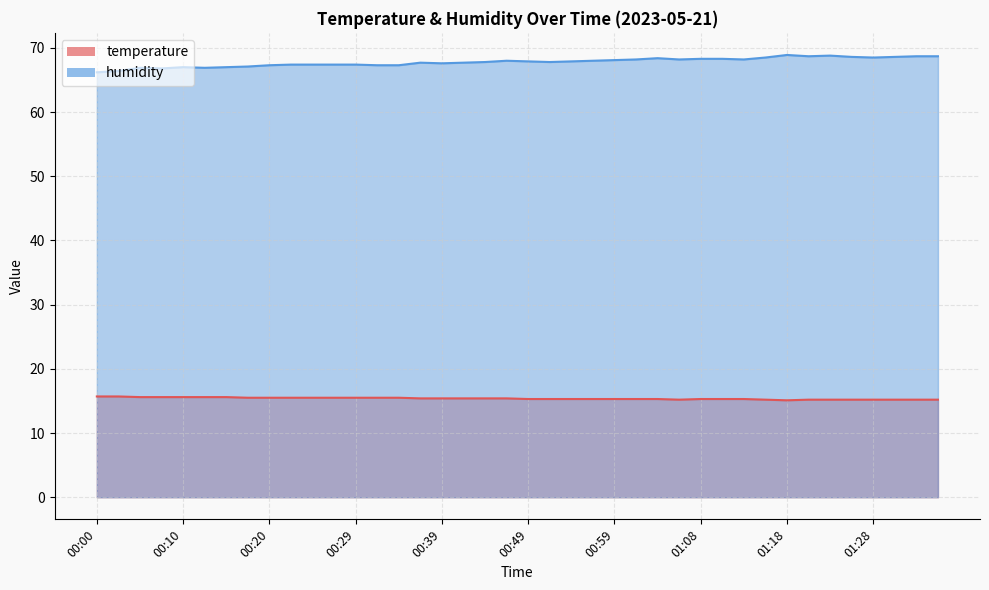

Rank the series at 00:46 from lowest to highest value.

temperature, humidity